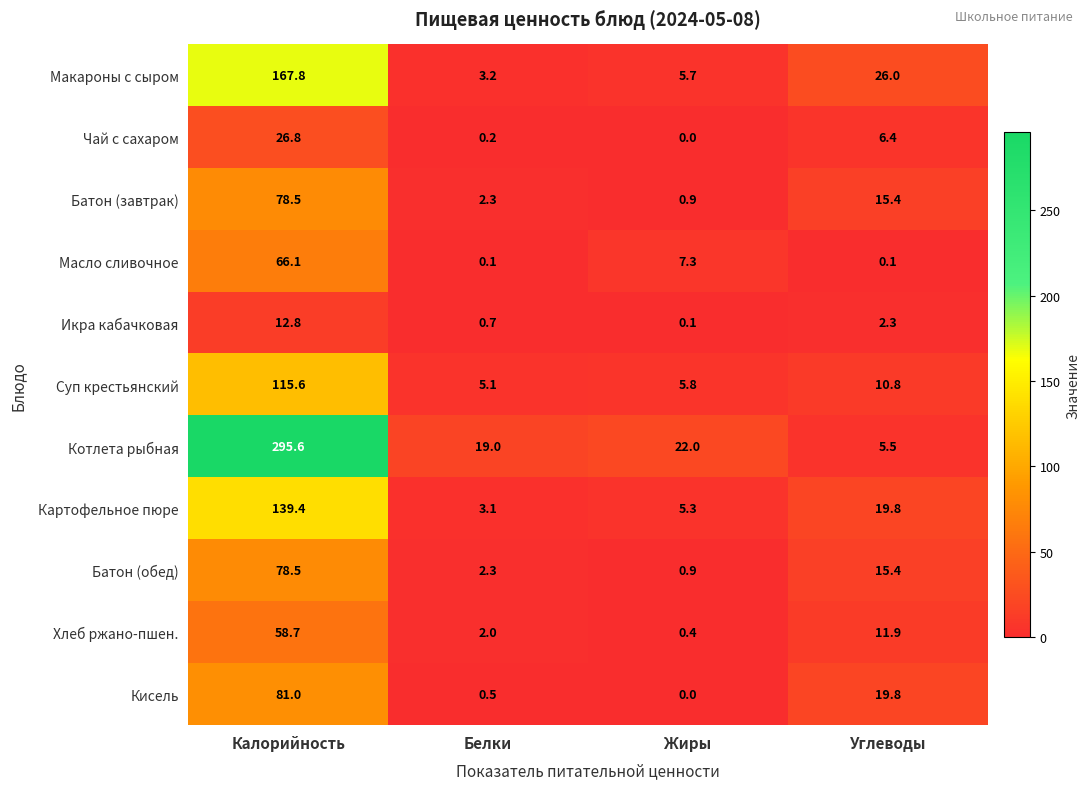

What is the total value across all series at Углеводы?

133.4